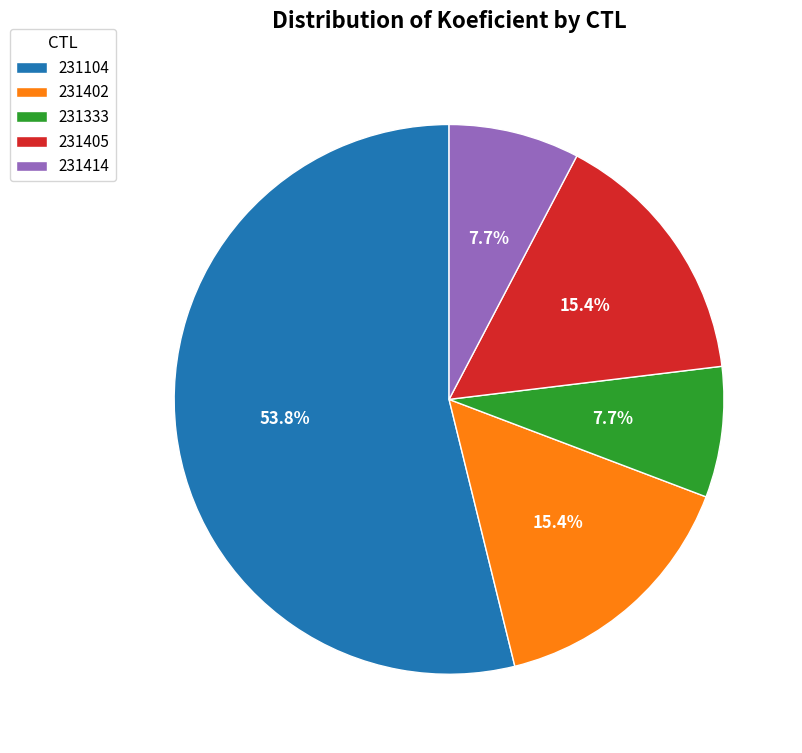

What portion of the pie excludes 231405?

84.6%